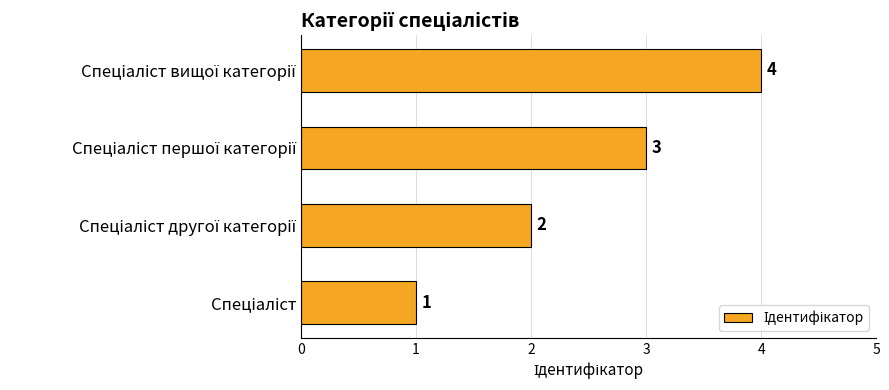

What is the greatest value displayed?

4